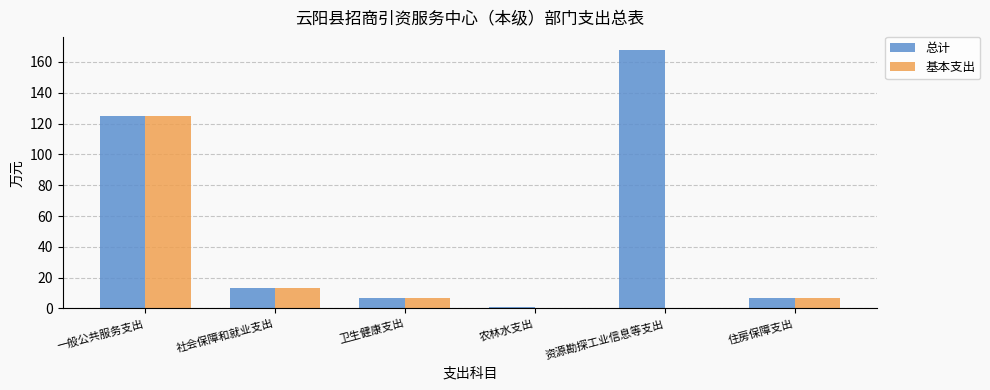

The value of 基本支出 at 农林水支出 is 0.0. True or false?

True